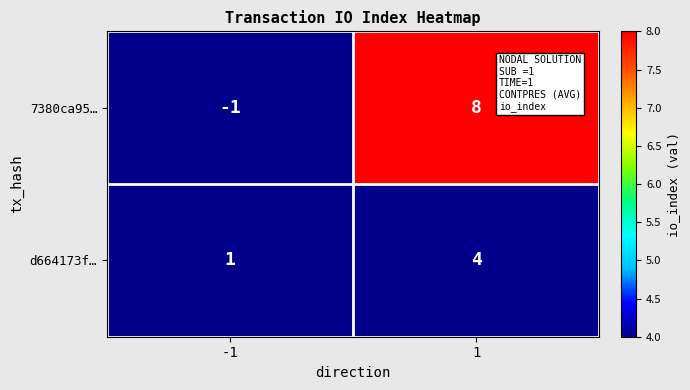

How many positive values does the 7380ca95… series have?

1